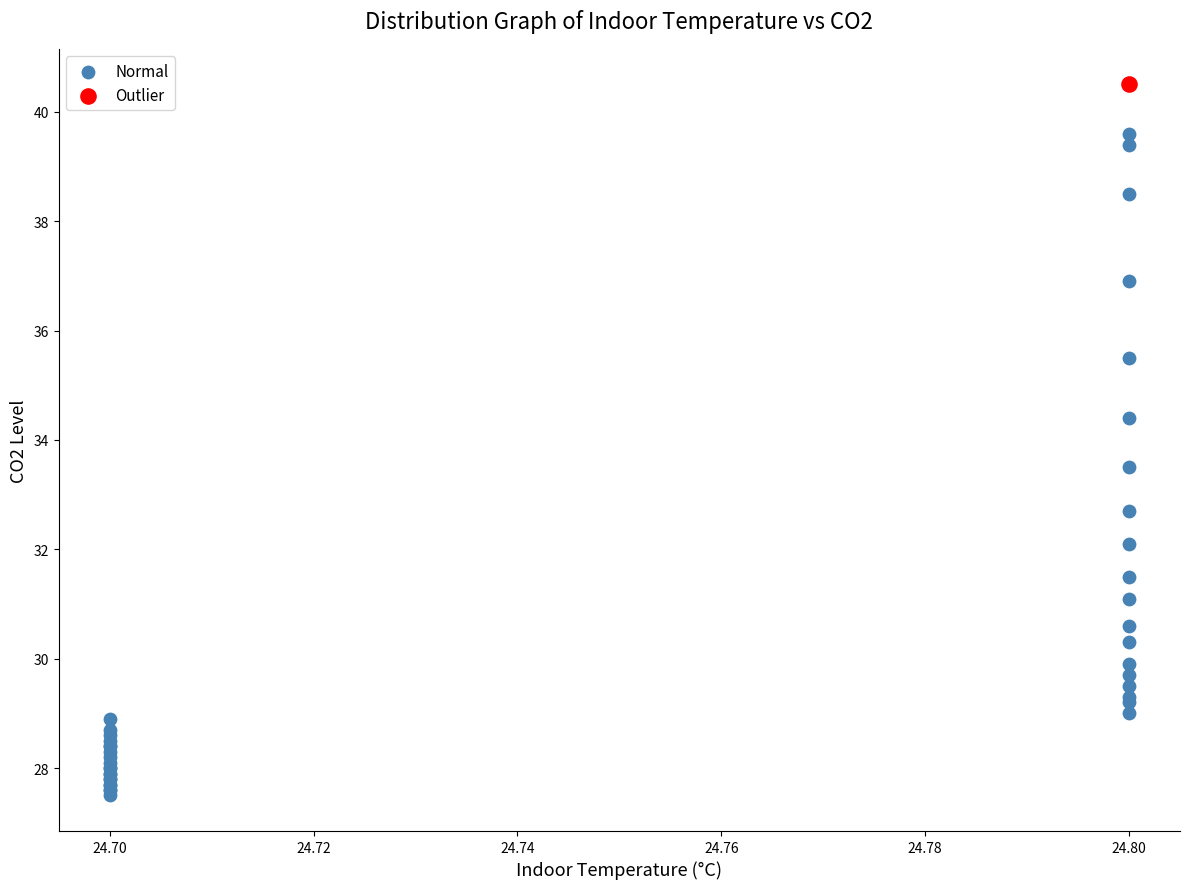

What are all the series names shown in the legend?

Normal, Outlier